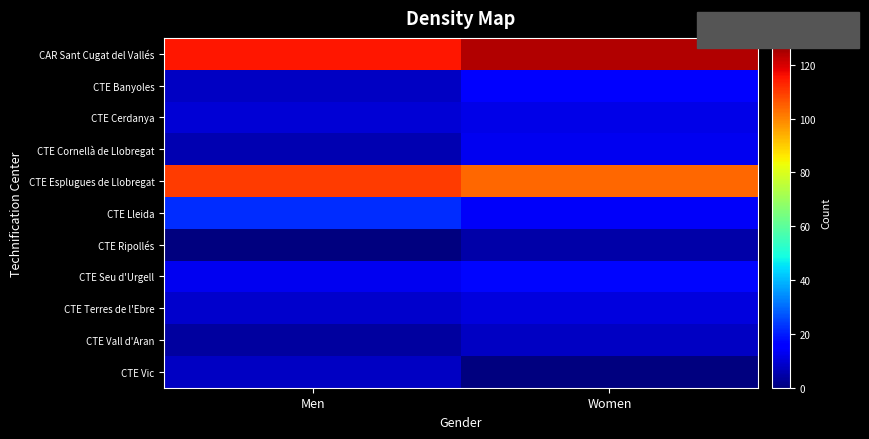

Which series changed the most between Men and Women?

CAR Sant Cugat del Vallés